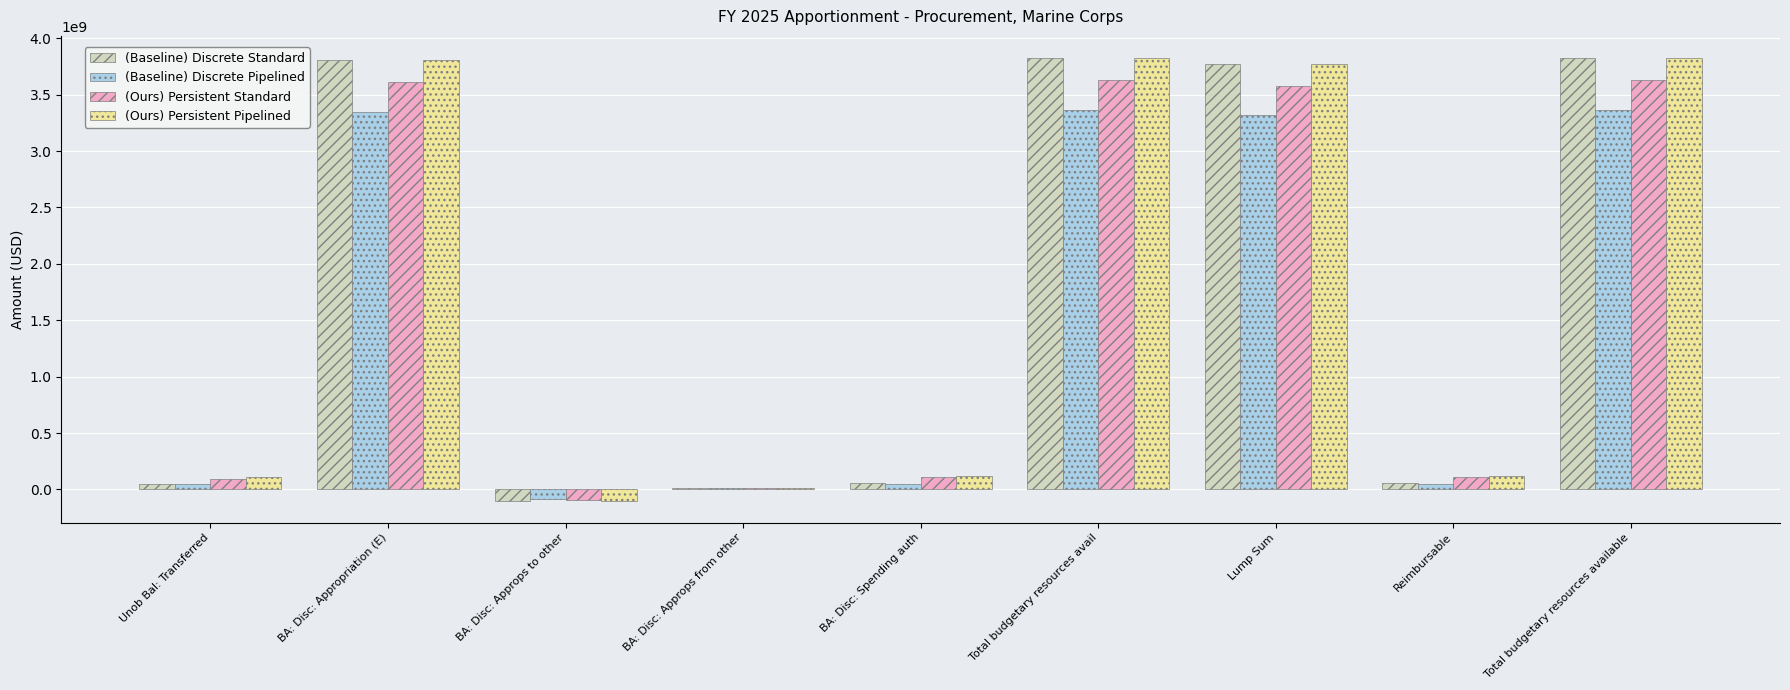

What is the average value of the (Baseline) Discrete Pipelined series?

1495546770.7